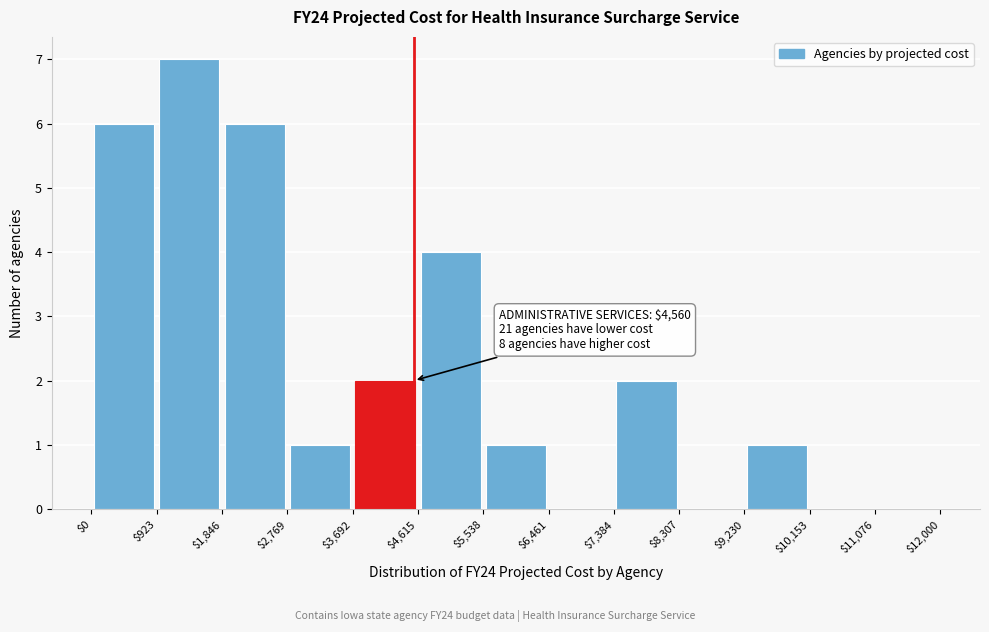

Over which range of the x-axis is the bar tallest?

$923 to $1,846